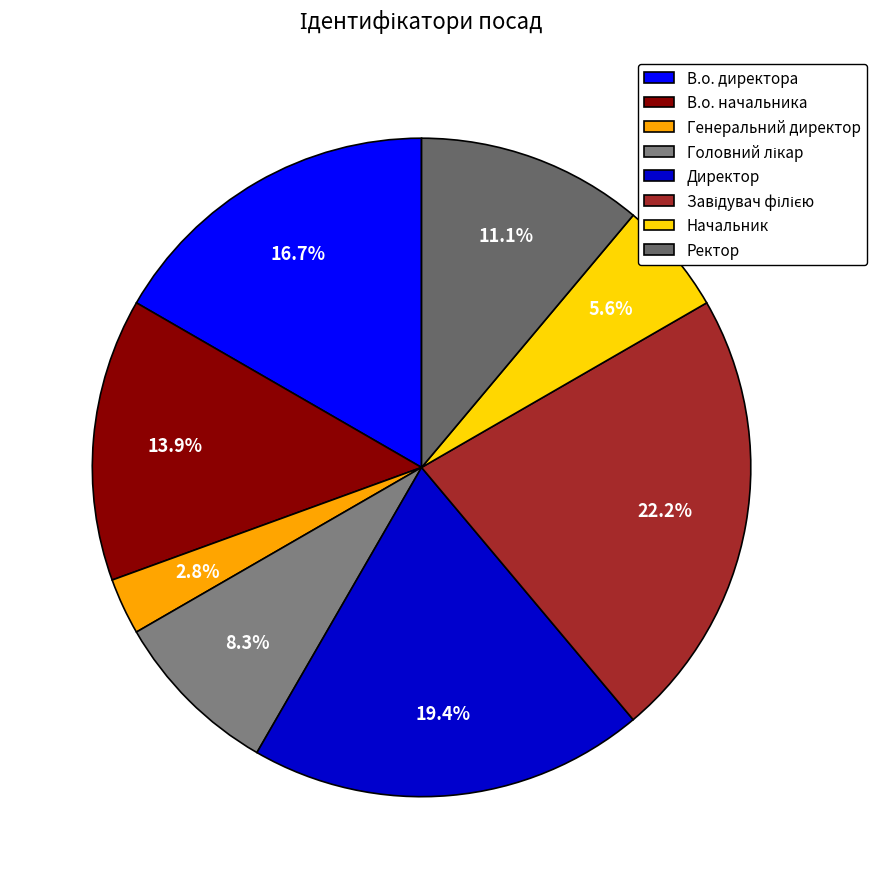

How many segments does this pie chart have?

8